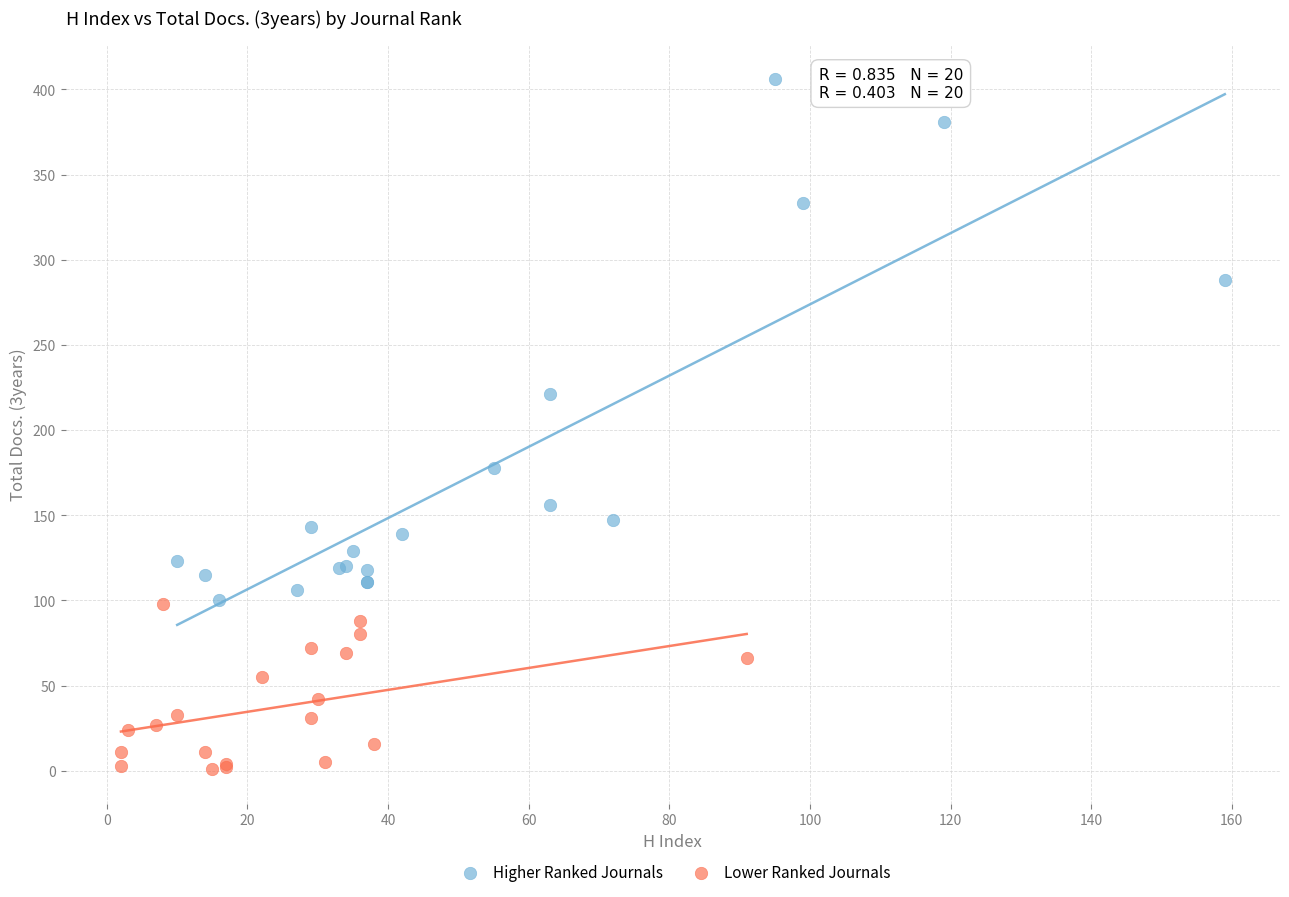

What are all the series names shown in the legend?

Higher Ranked Journals, Lower Ranked Journals